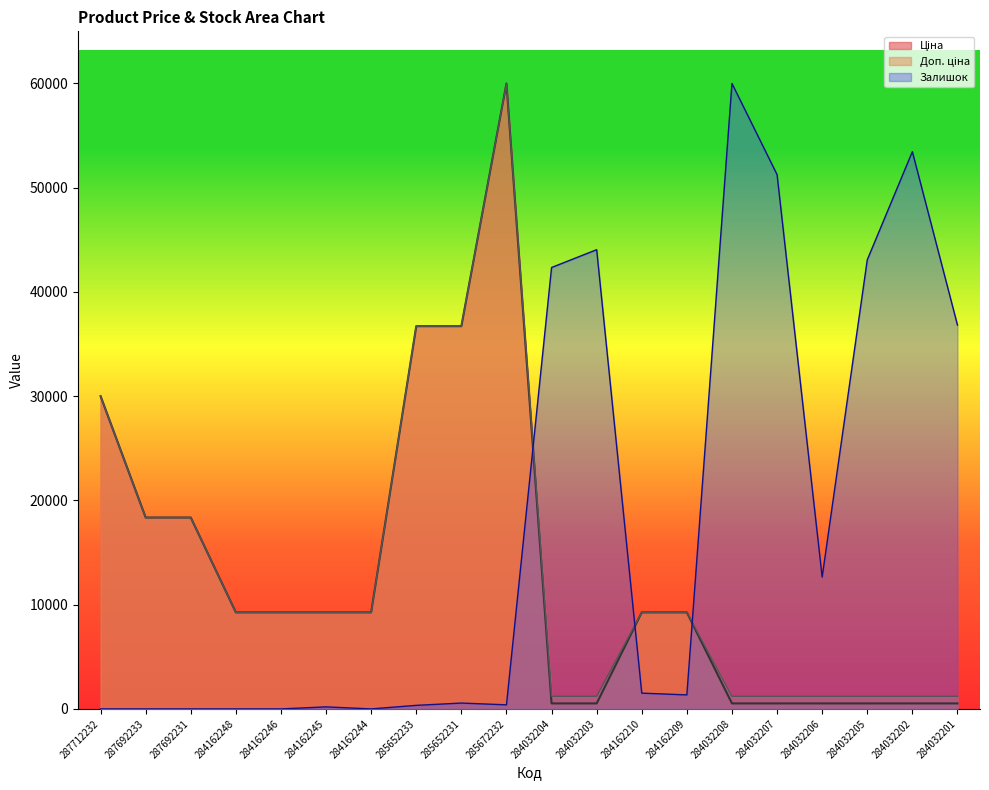

Does the chart display data point markers on the line(s)?

No